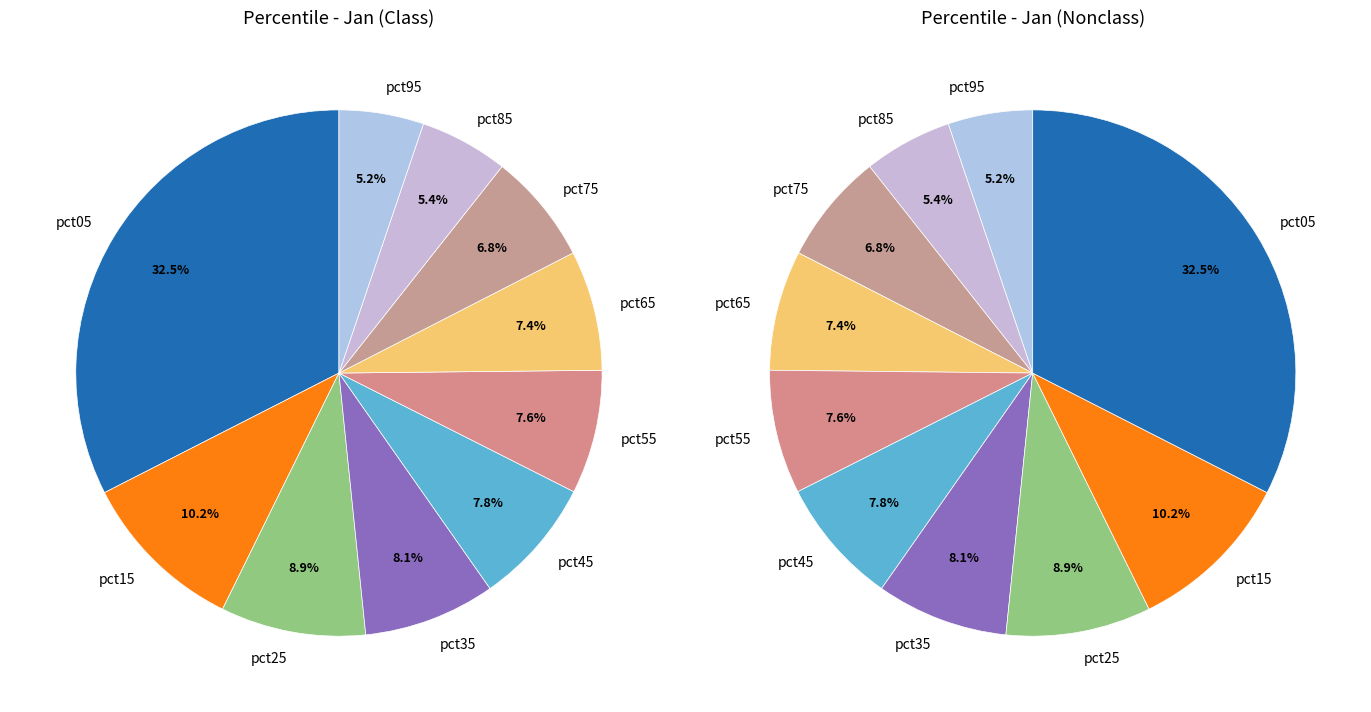

Which category has the biggest portion of the pie?

pct05